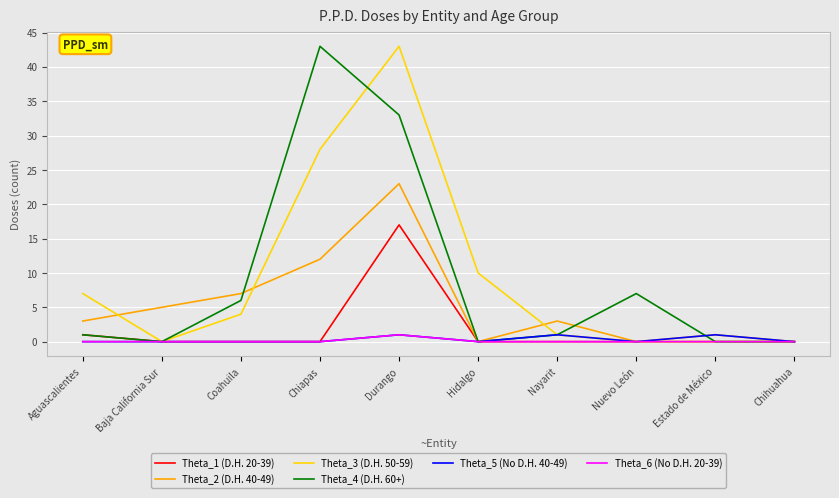

Reading left to right, extract all data points from this chart.

Theta_1 (D.H. 20-39): 1	0	0	0	17	0	0	0	0	0
Theta_2 (D.H. 40-49): 3	5	7	12	23	0	3	0	1	0
Theta_3 (D.H. 50-59): 7	0	4	28	43	10	1	0	0	0
Theta_4 (D.H. 60+): 1	0	6	43	33	0	1	7	0	0
Theta_5 (No D.H. 40-49): 0	0	0	0	1	0	1	0	1	0
Theta_6 (No D.H. 20-39): 0	0	0	0	1	0	0	0	0	0